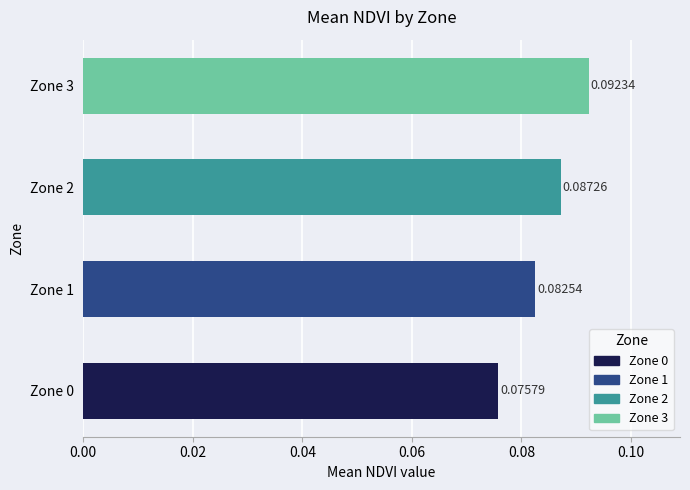

Rank the categories by value from highest to lowest.

Zone 3, Zone 2, Zone 1, Zone 0